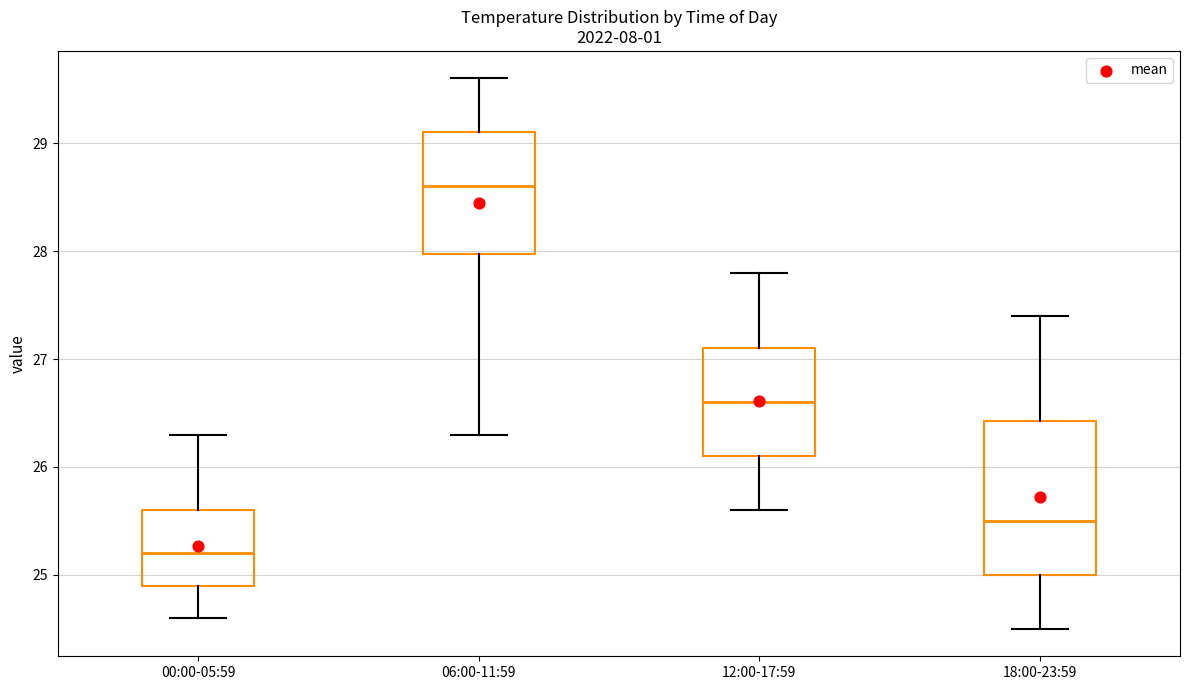

Reading left to right, transcribe this box plot: for each box, give where its median line is, the range the box spans, and where its two whiskers end, as read against the y-axis. The values are not printed on the chart, so give them approximately, as read against the axis.

00:00-05:59: median 25.2, box 24.9 to 25.6, whiskers 24.6 to 26.3
06:00-11:59: median 28.6, box 28.0 to 29.1, whiskers 26.3 to 29.6
12:00-17:59: median 26.6, box 26.1 to 27.1, whiskers 25.6 to 27.8
18:00-23:59: median 25.5, box 25.0 to 26.4, whiskers 24.5 to 27.4